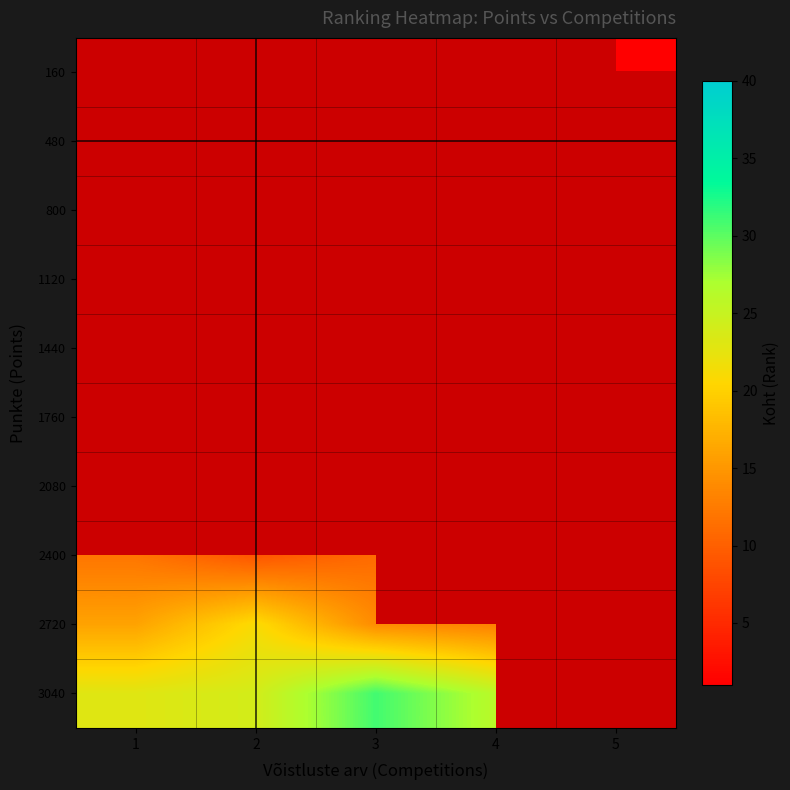

List the series in order of their peak value, highest first.

3040, 2720, 160, 480, 800, 1120, 1440, 1760, 2080, 2400